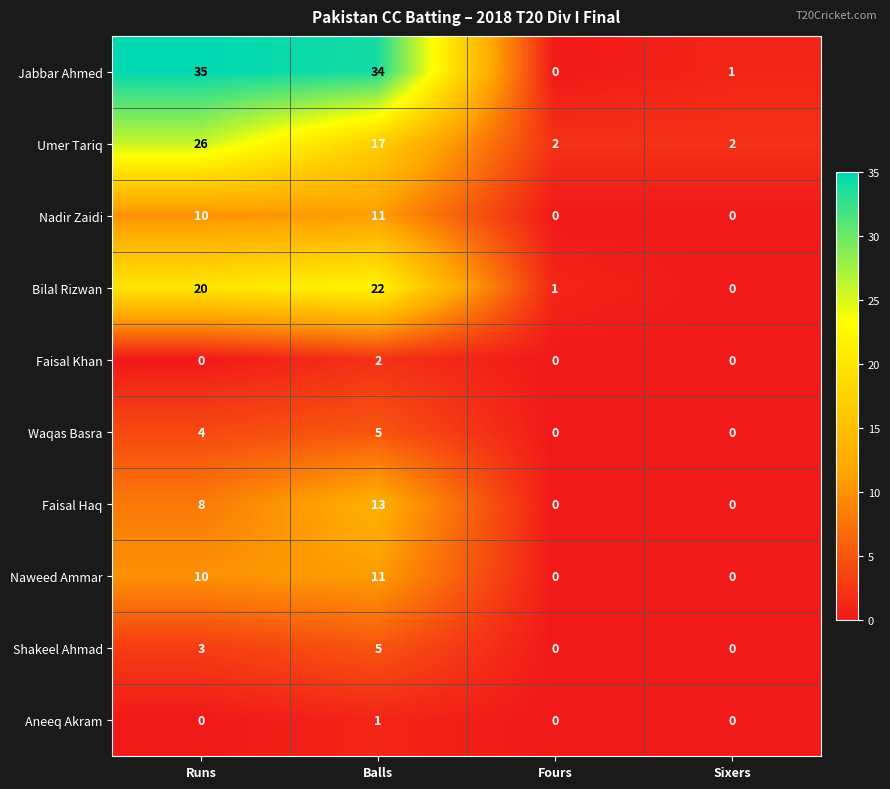

How many categories are shown in the chart?

4